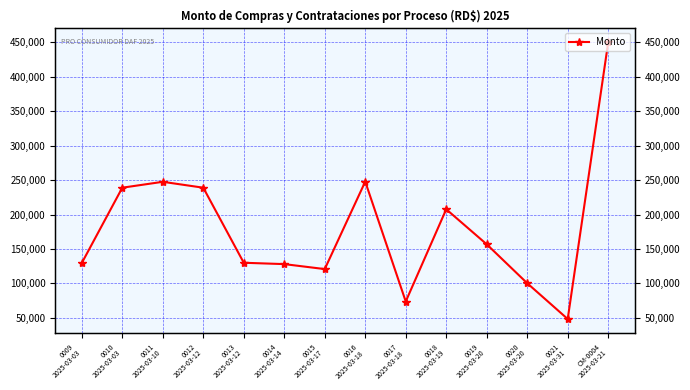

What is the minimum value shown in the chart?

48346.9